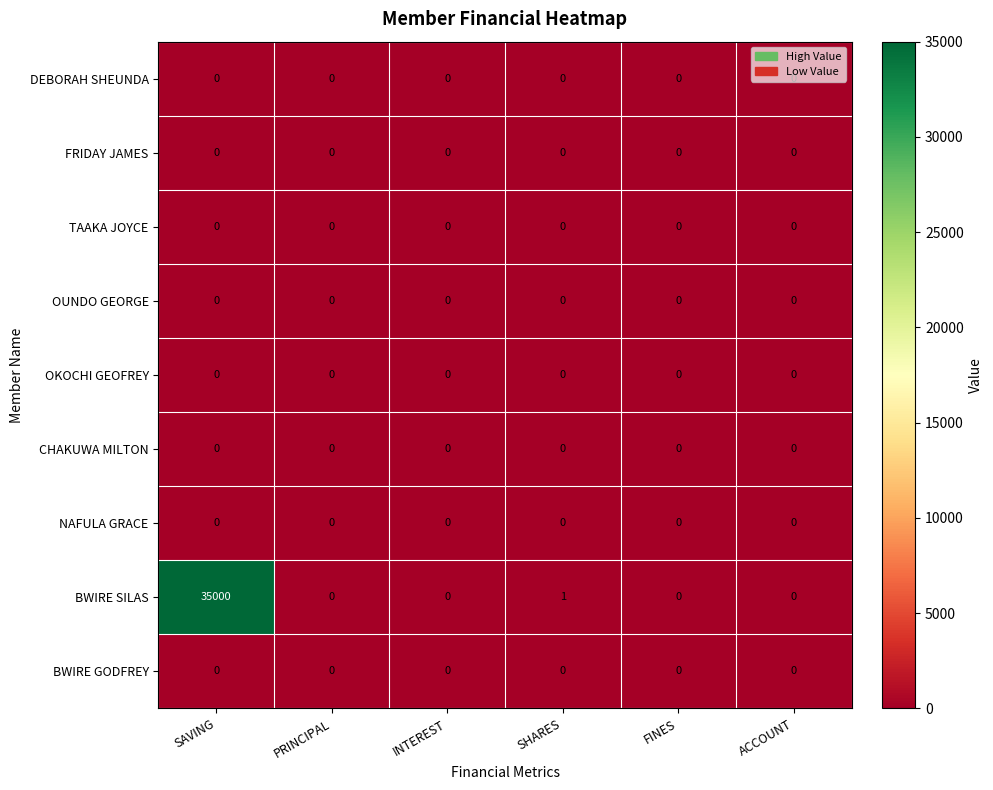

The value of NAFULA GRACE at FINES is 0. True or false?

True